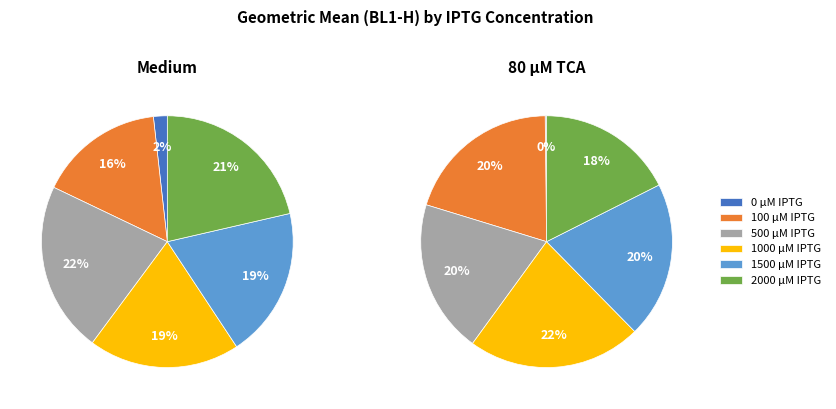

Which series has the widest spread of values?

80  μM TCA